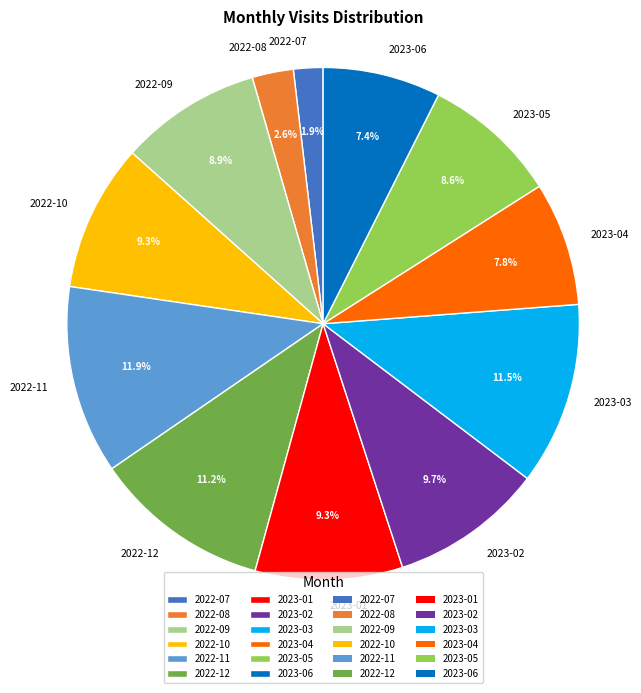

How many slices are in this pie chart?

12